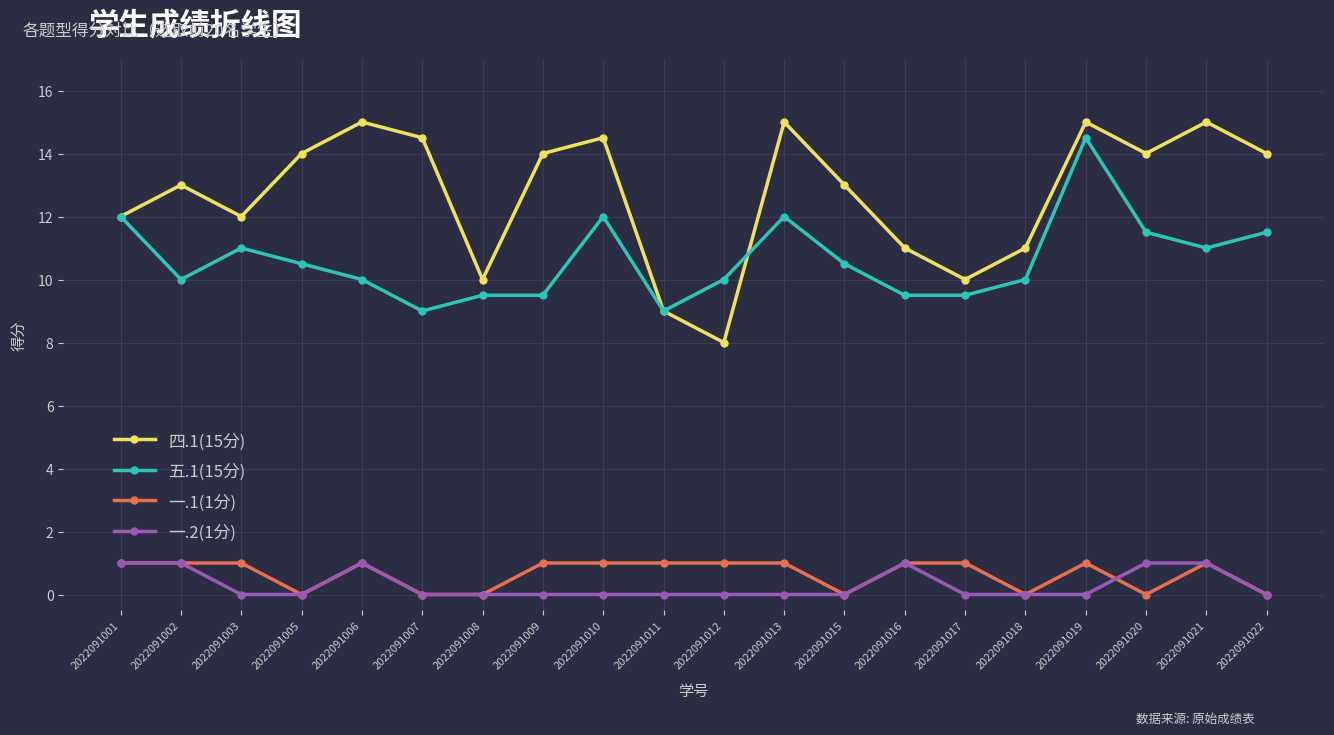

What is the minimum value for 五.1(15分)?

9.0